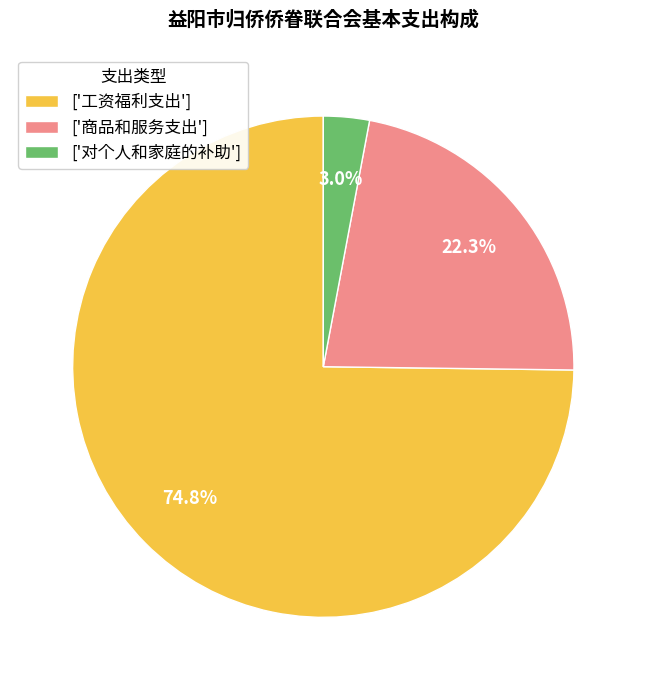

Which has a higher value, ['商品和服务支出'] or ['工资福利支出']?

['工资福利支出']